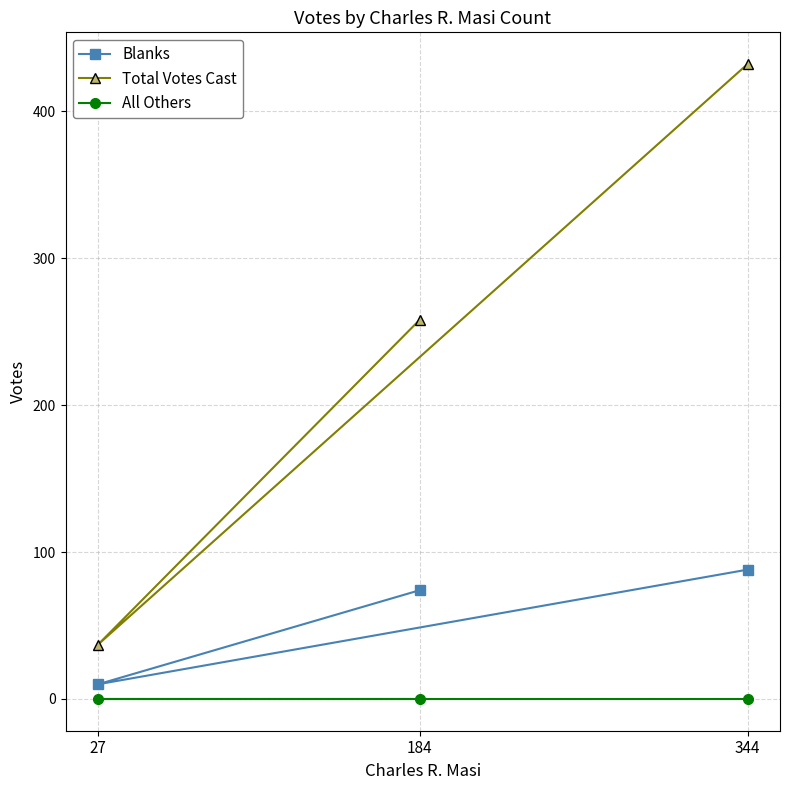

Between 27 and 344, which is larger?

344